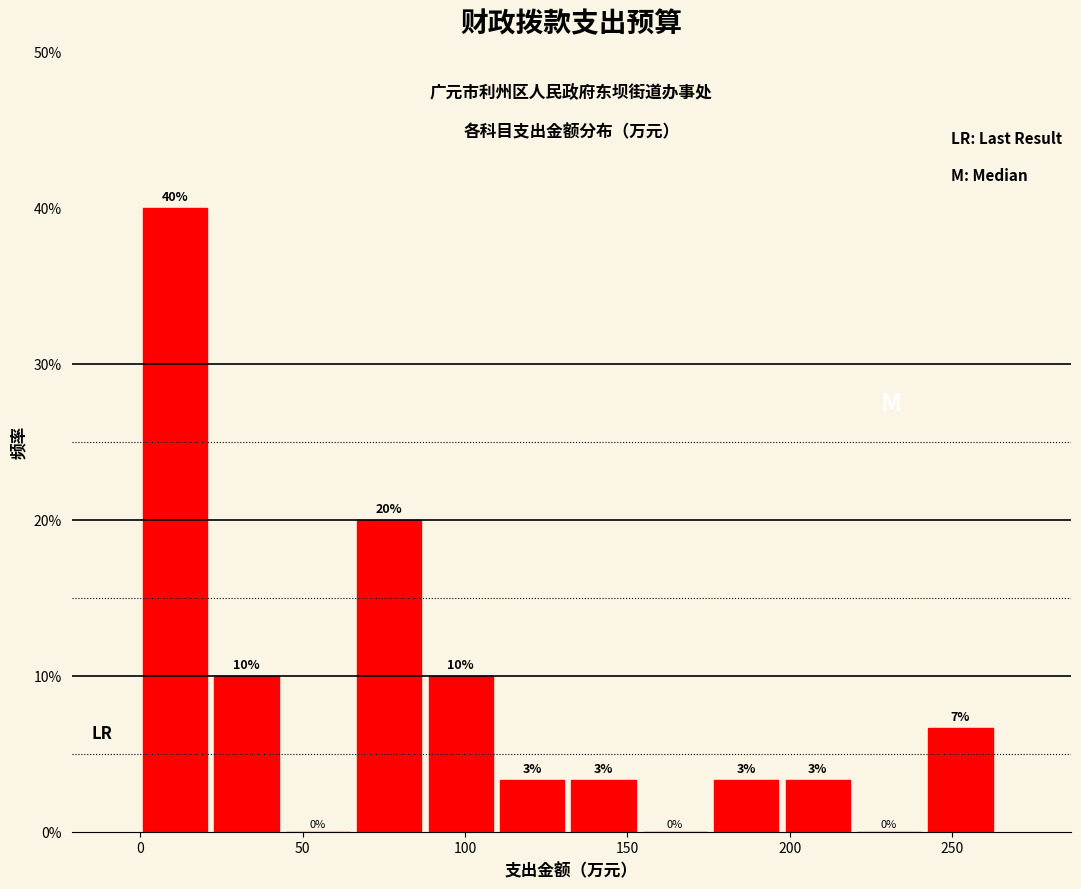

Over which range of the x-axis is the bar tallest?

0 to 25